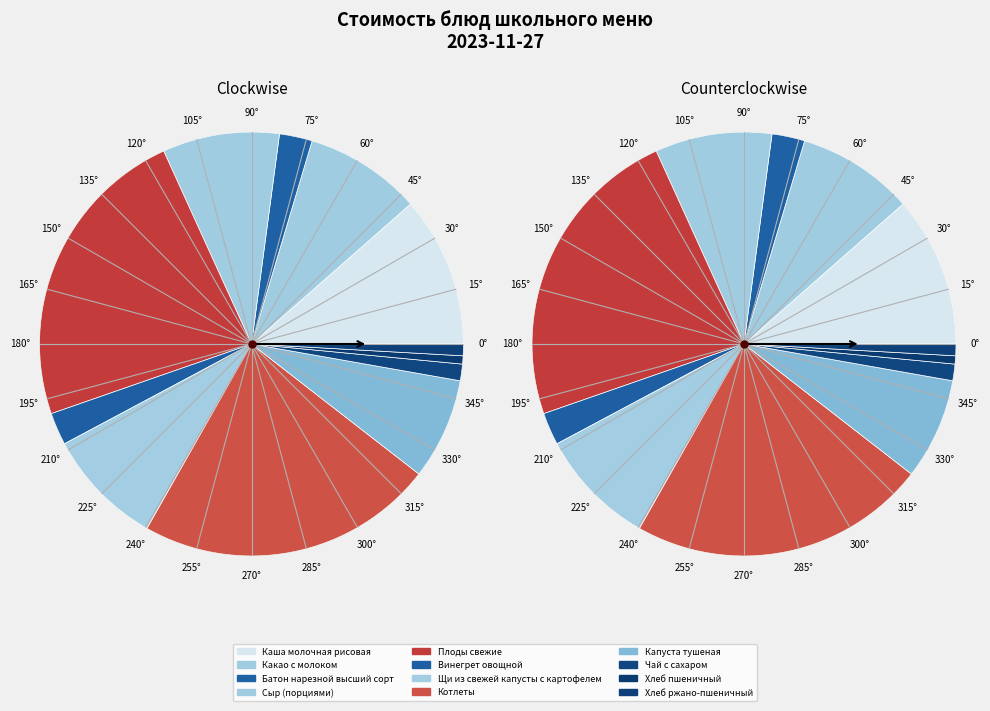

Which has a higher value, Чай с сахаром or Щи из свежей капусты с картофелем?

Щи из свежей капусты с картофелем